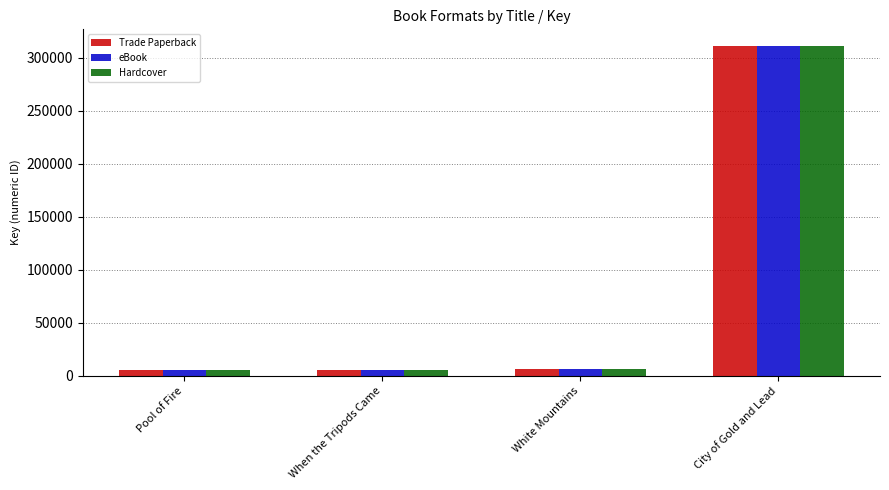

What is the total value across all series at When the Tripods Came?

17109